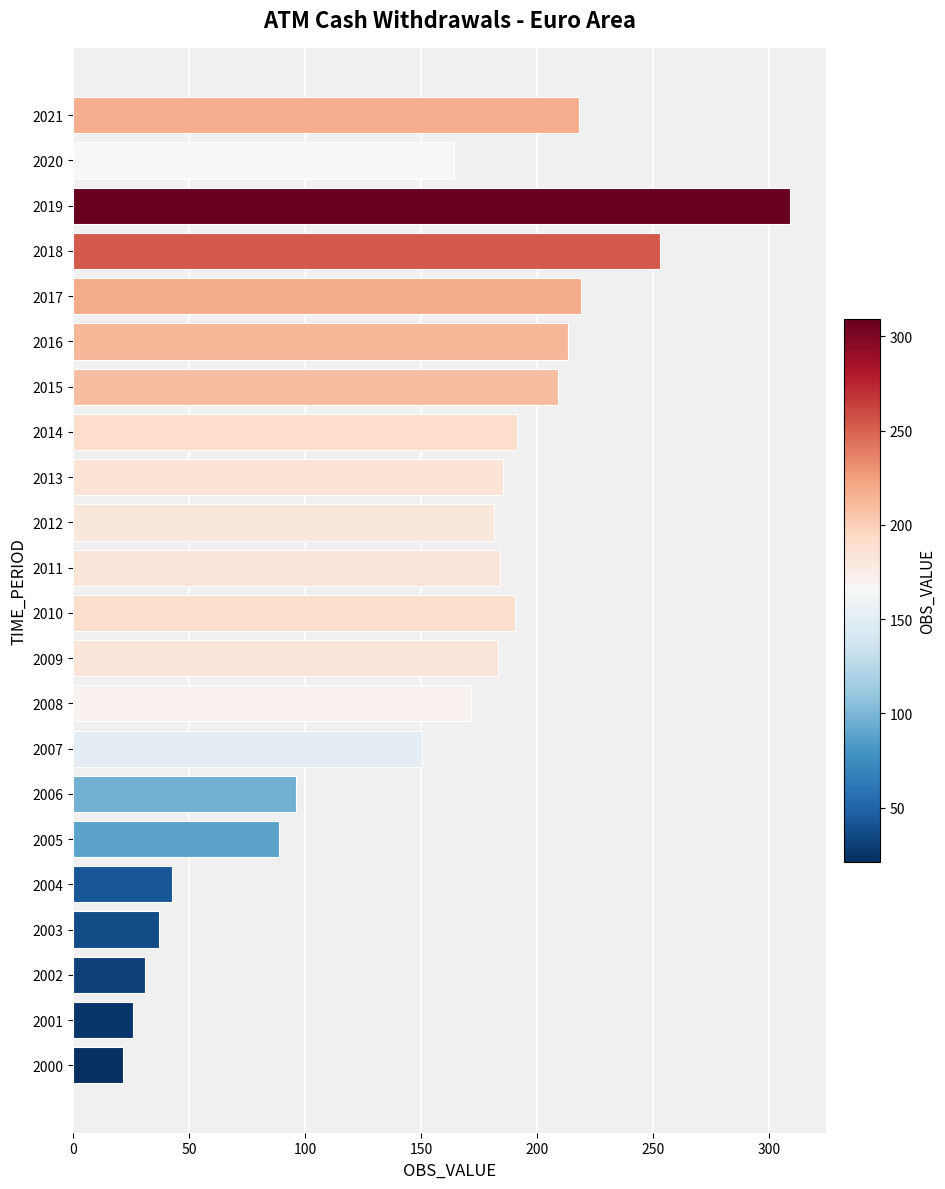

What is the change in value from 2004 to 2007?

+107.8